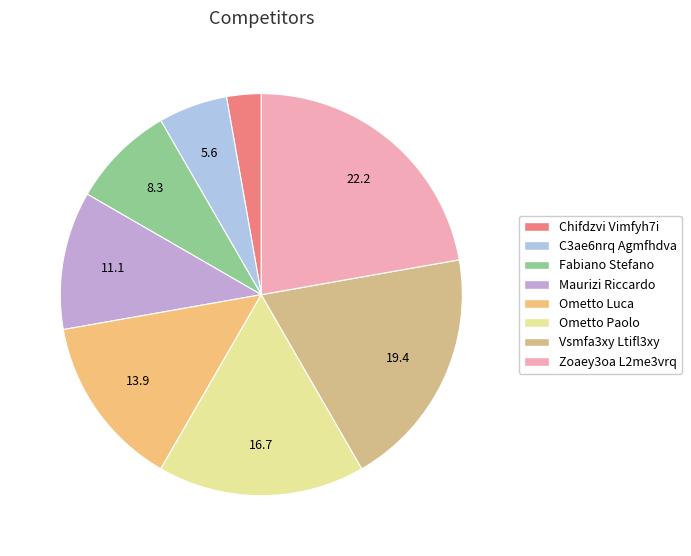

To the nearest percent, what is the difference between the Maurizi Riccardo and Ometto Paolo slice percentages?

6%